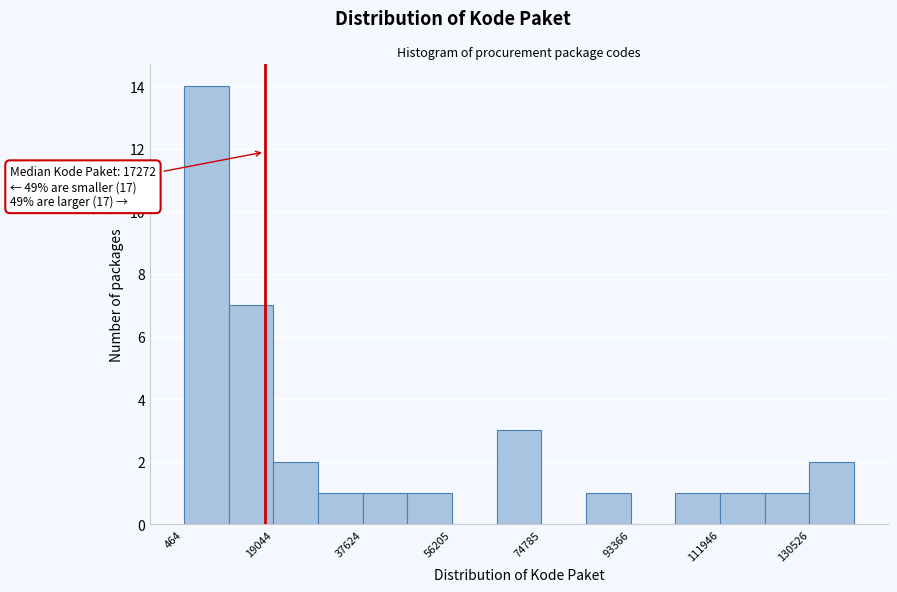

Which range on the x-axis has the tallest bar?

0 to 10000